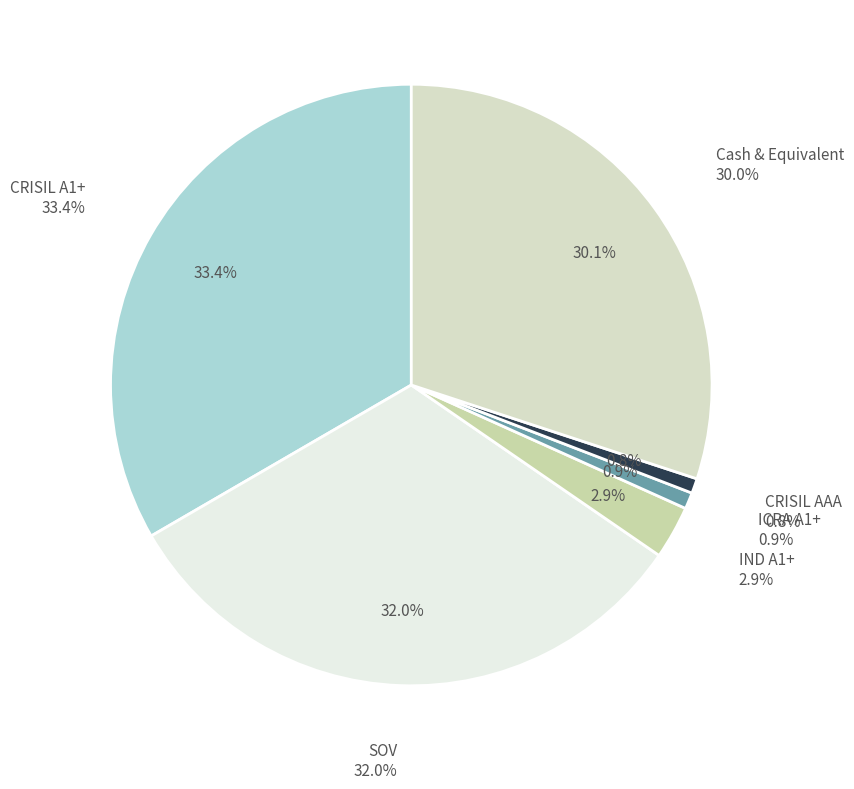

Count the number of slices in the pie.

6